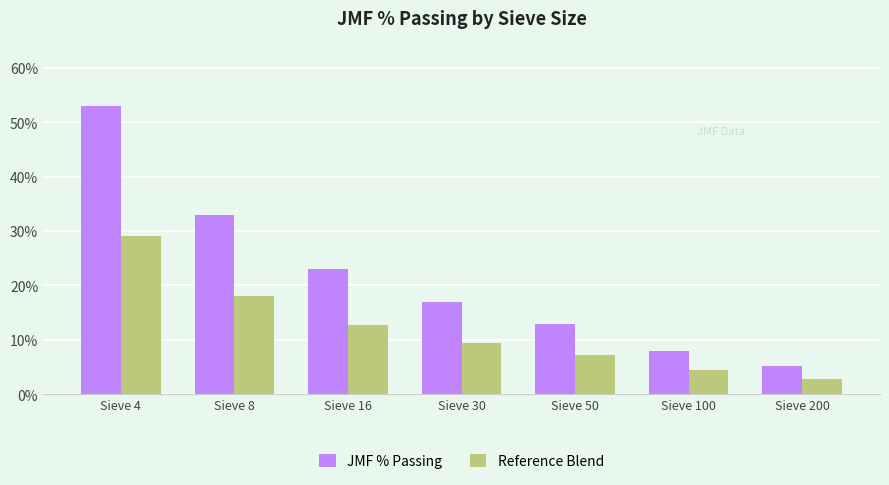

How many series are shown in this chart?

2